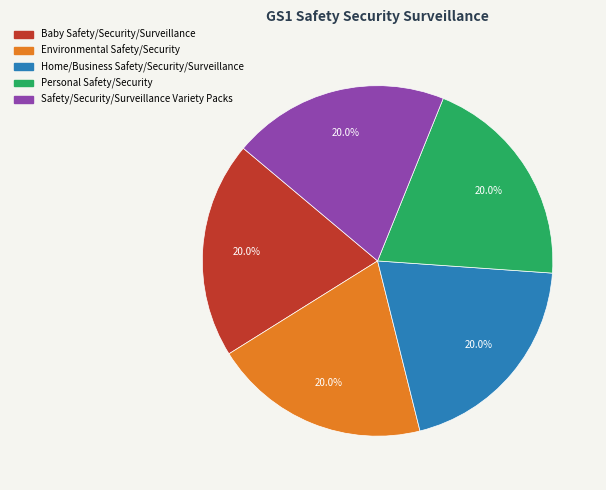

The Home/Business Safety/Security/Surveillance slice represents 20% of the pie. True or false?

True